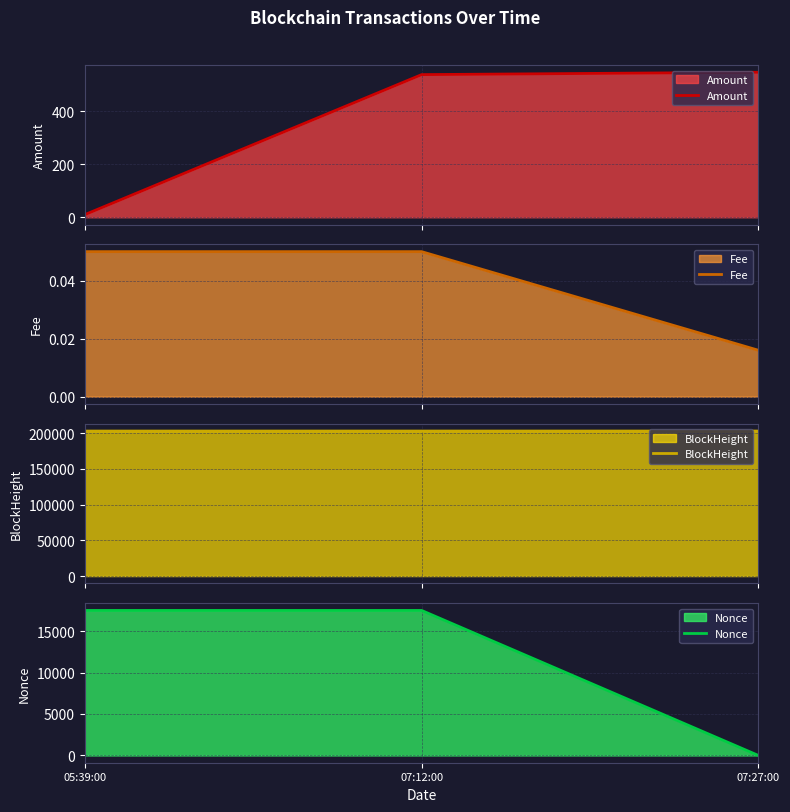

What position from the right is 05:39:00?

3